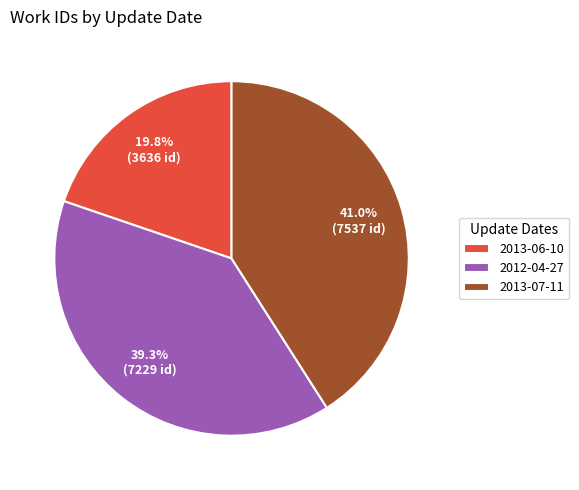

Does 2013-07-11 represent more than half of the total?

No